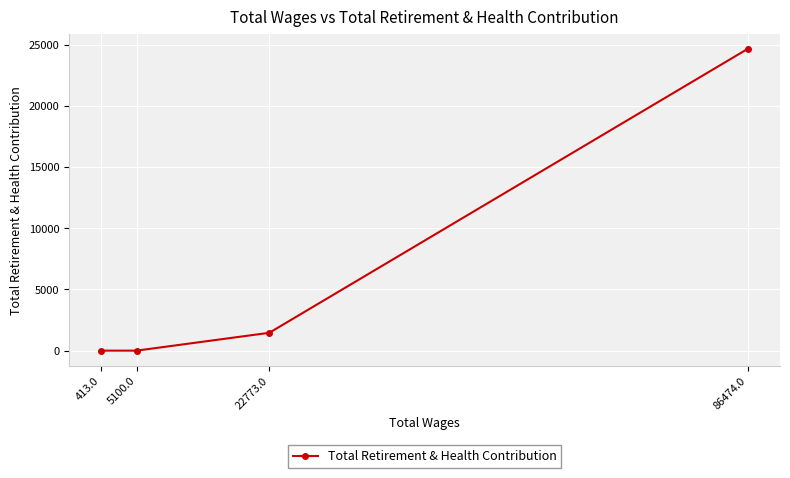

What is the difference between the values at 5100.0 and 86474.0?

24669